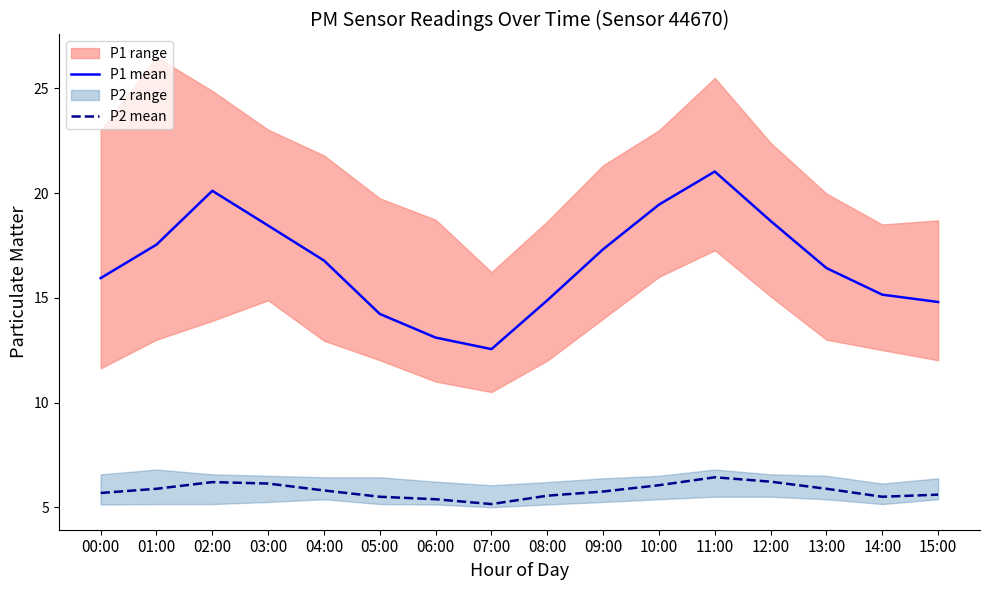

True or false: P1 mean and P2 mean intersect in this chart.

False